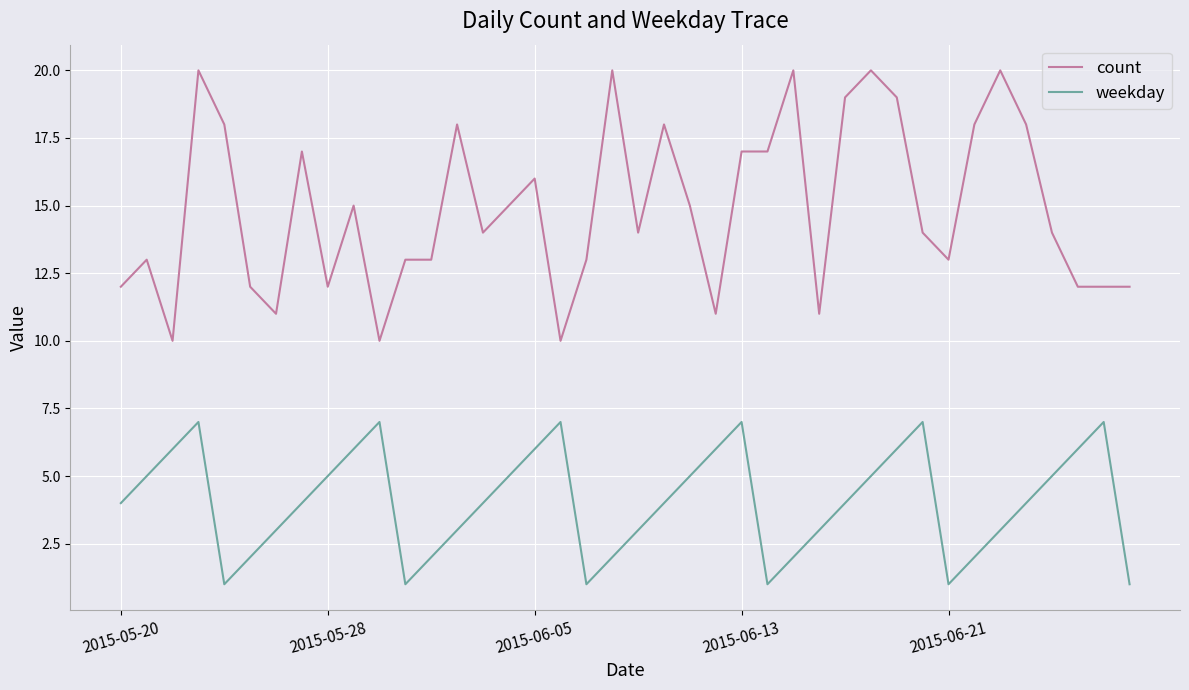

Which series has the widest spread of values?

count